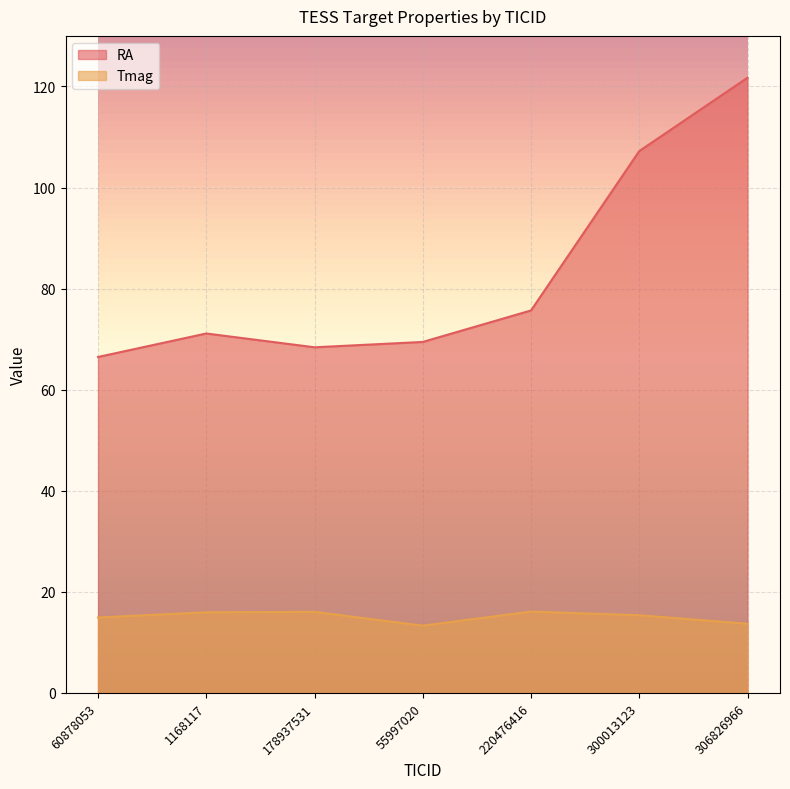

What is the total value across all series at 300013123?

122.6